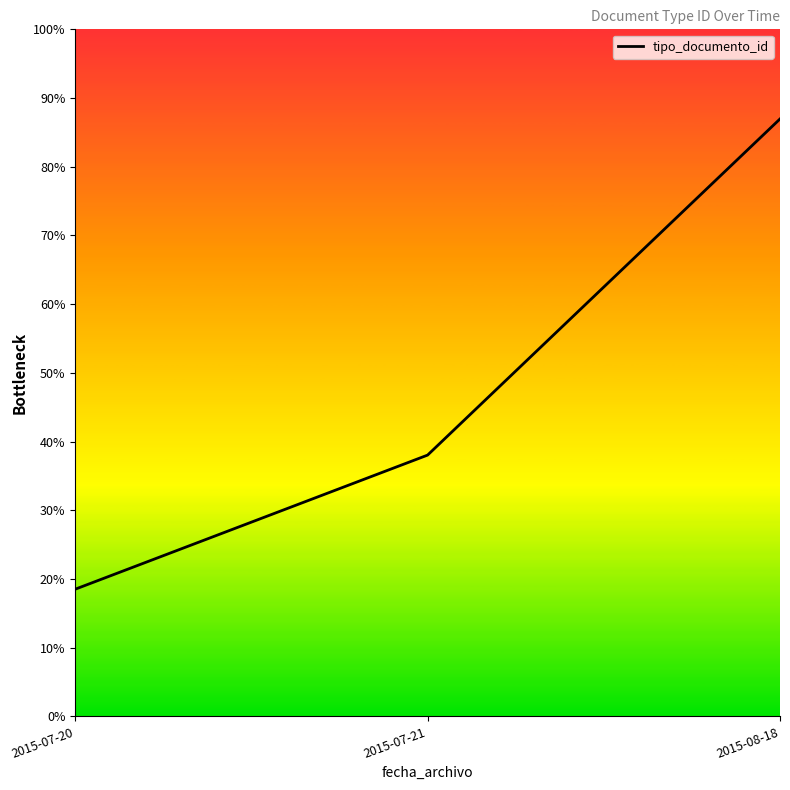

True or false: the data shows 343 at 2015-08-18.

True